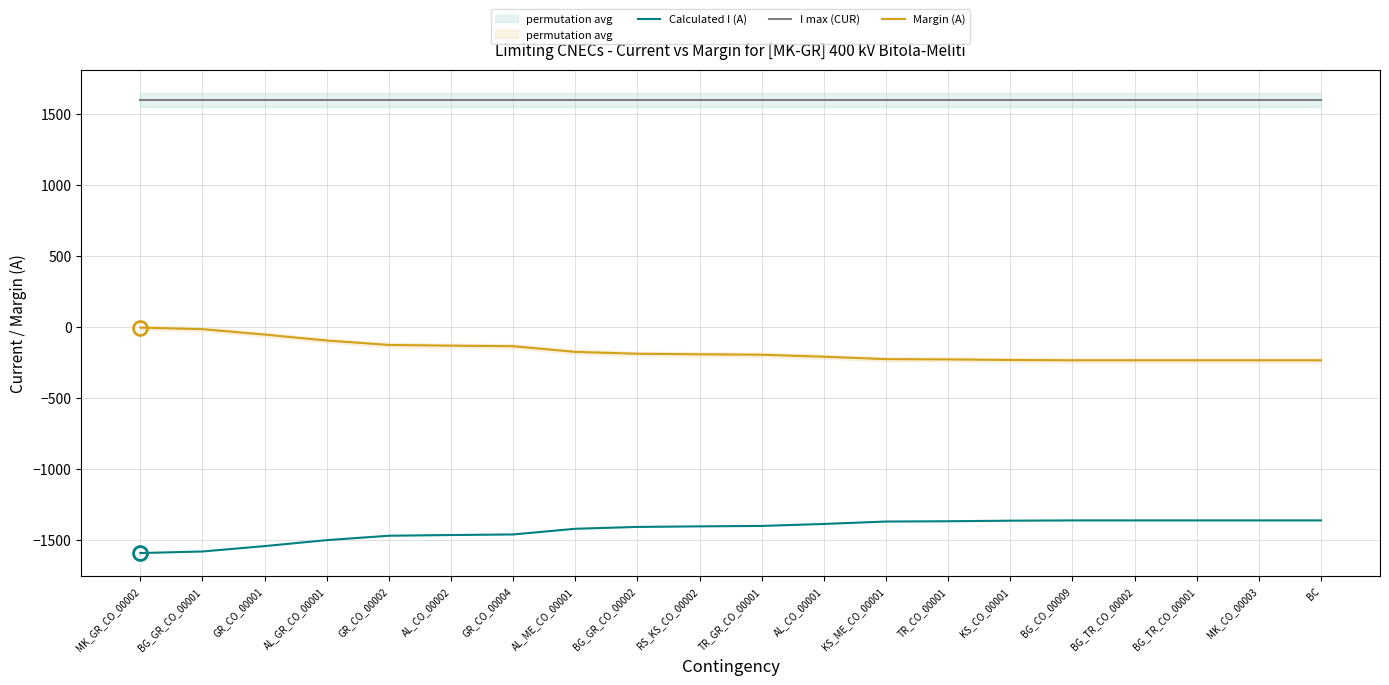

What is the difference between the maximum and minimum values in the Margin (A) series?

230